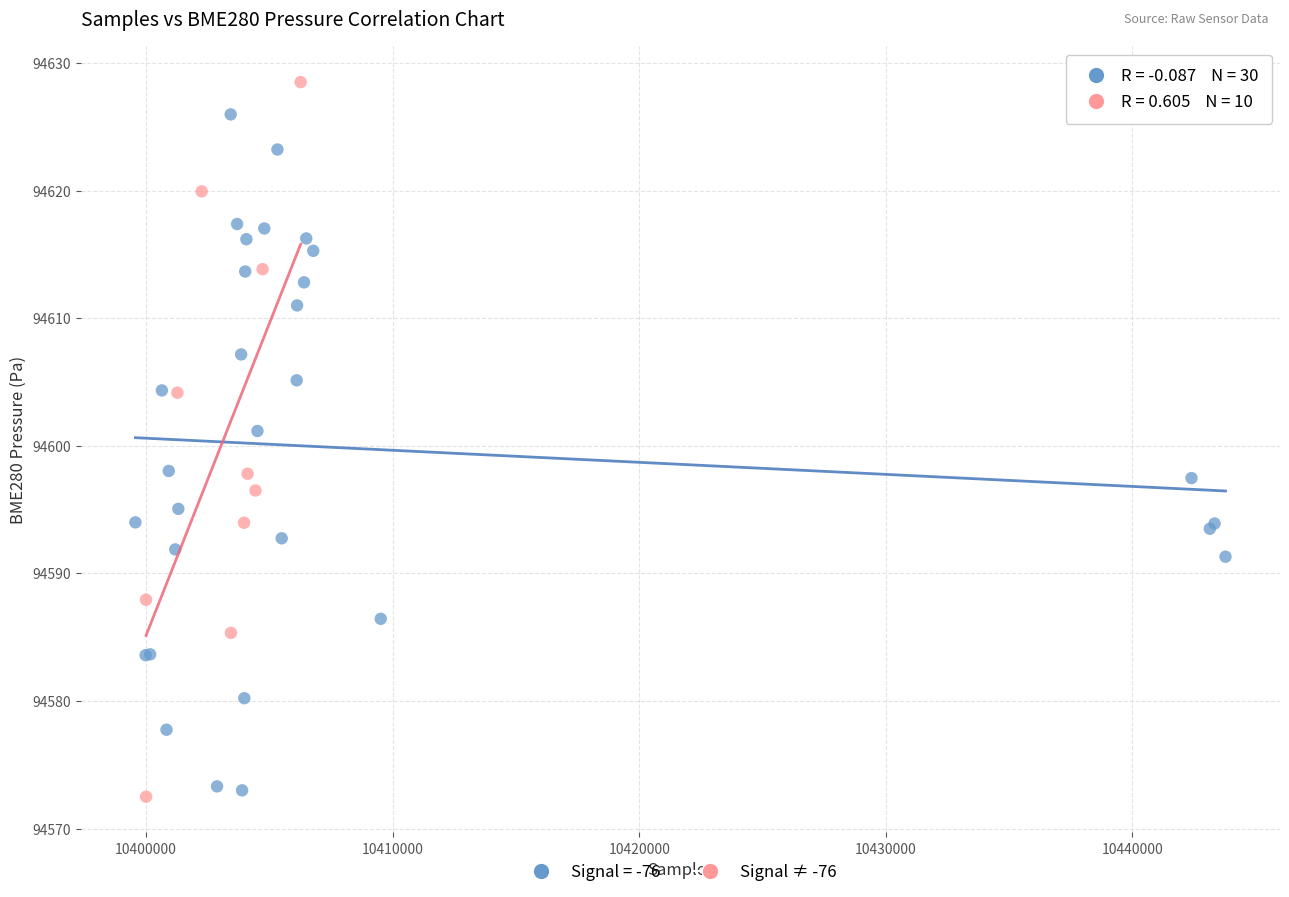

Which series reaches the maximum Y coordinate?

Signal ≠ -76